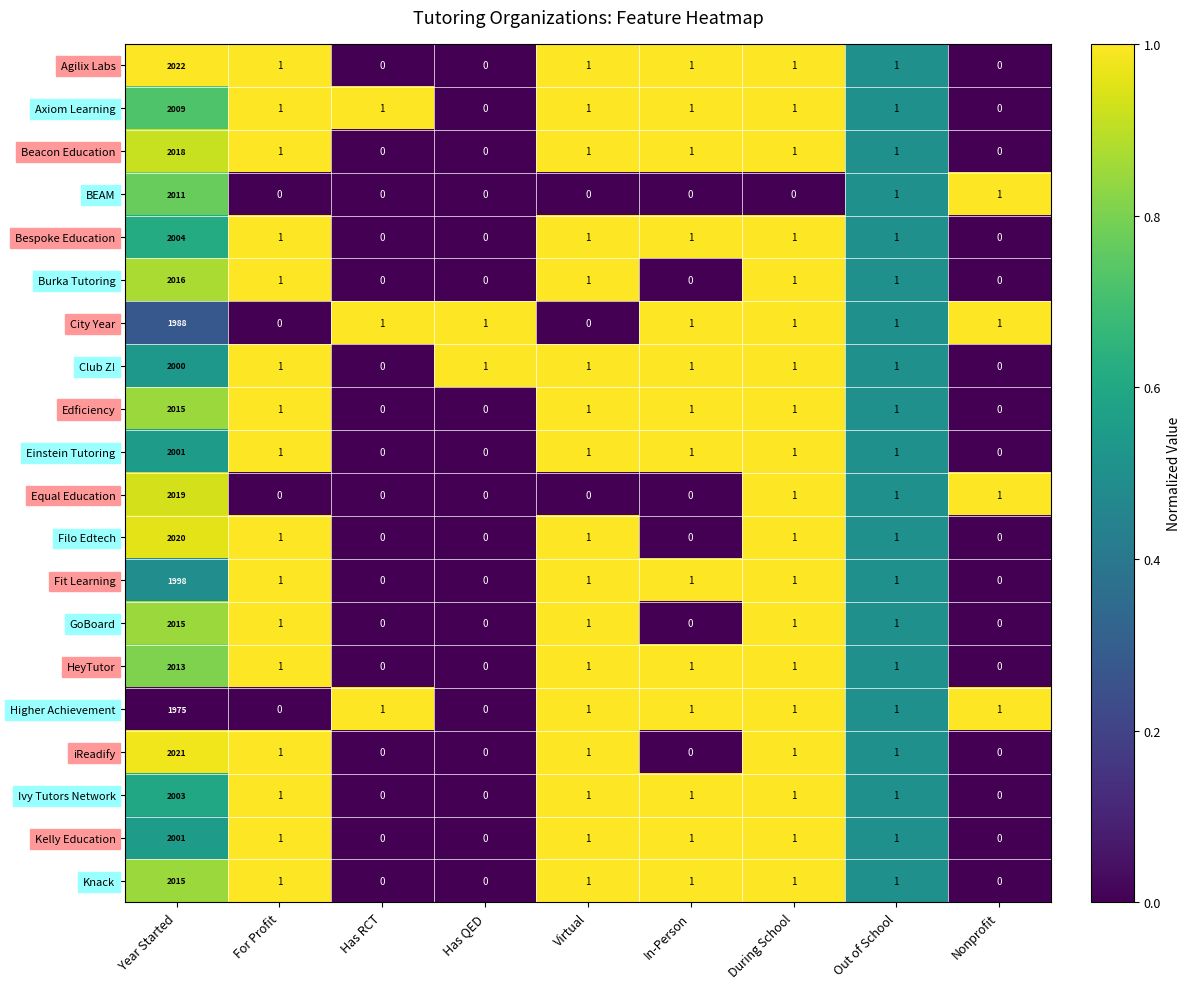

True or false: Higher Achievement has a value of 0 at In-Person.

False